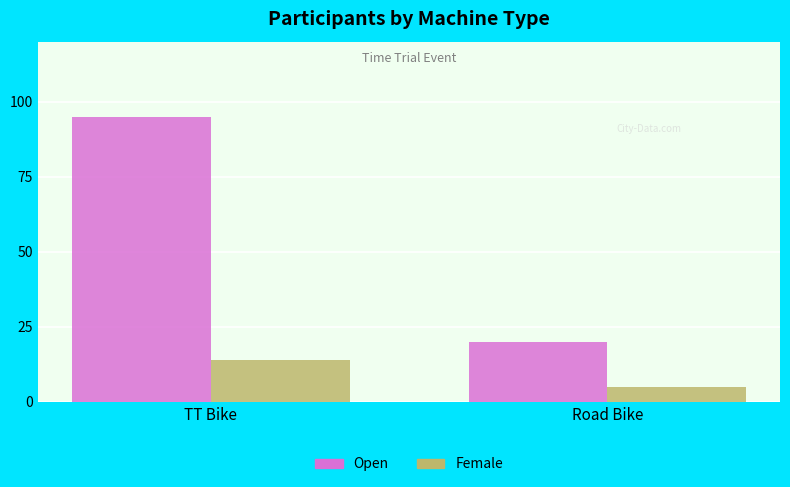

What is the label of the 1st bar from the right?

Road Bike